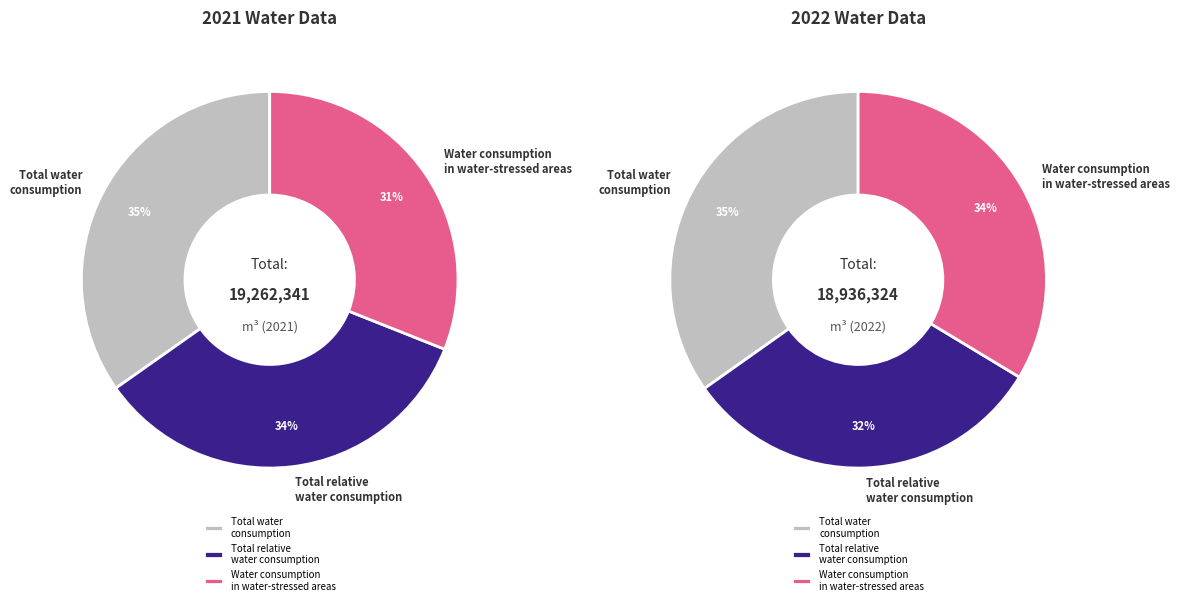

To the nearest percent, what is the difference between the largest and smallest slice percentages?

3%